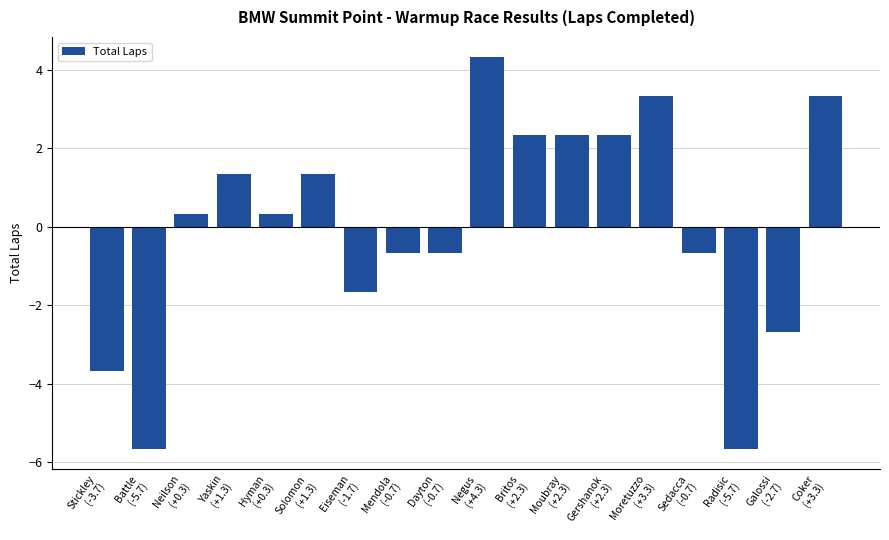

Where does the data first go above 0?

Neilson
(+0.3)